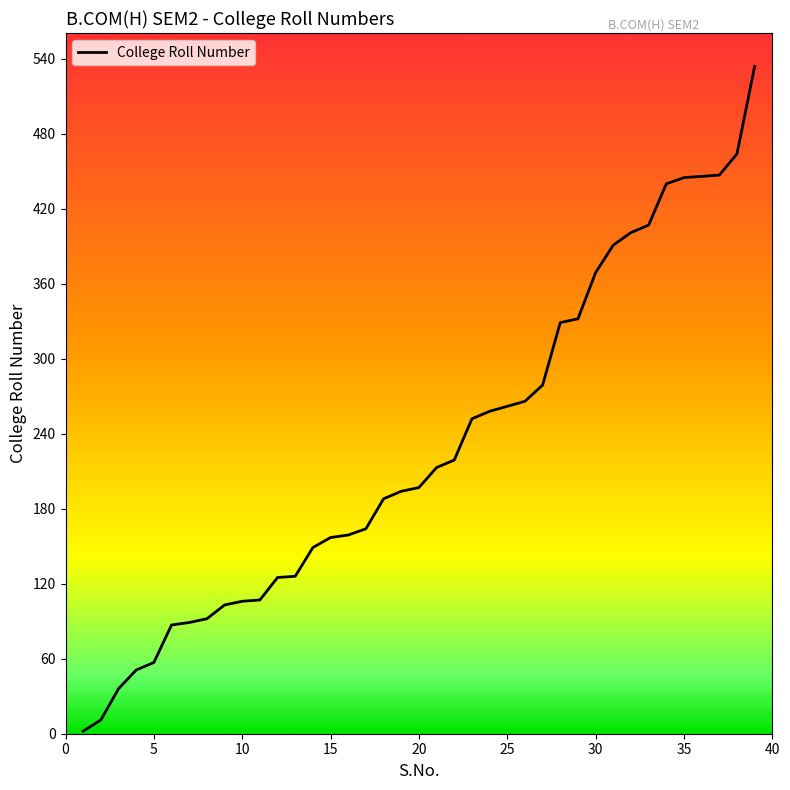

What is the difference between the maximum and minimum values?

532